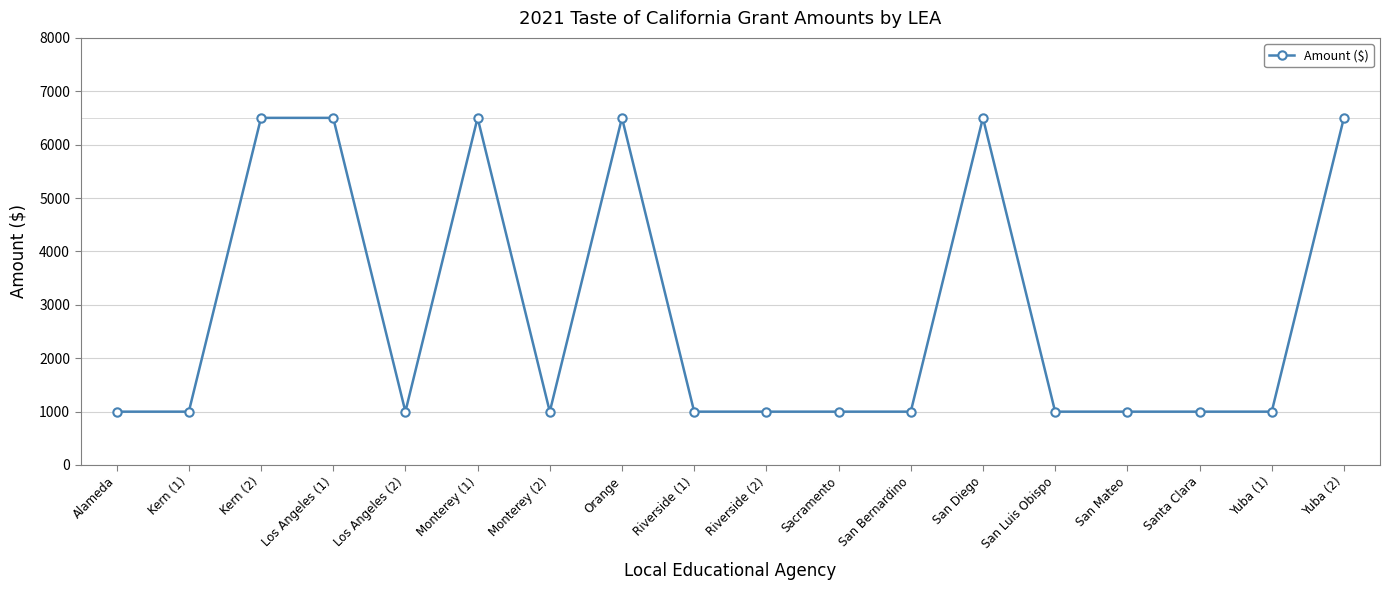

Reading right to left, what are all the values shown in this chart?

6502	999	999	999	999	6502	999	999	999	999	6502	999	6502	999	6502	6502	999	999